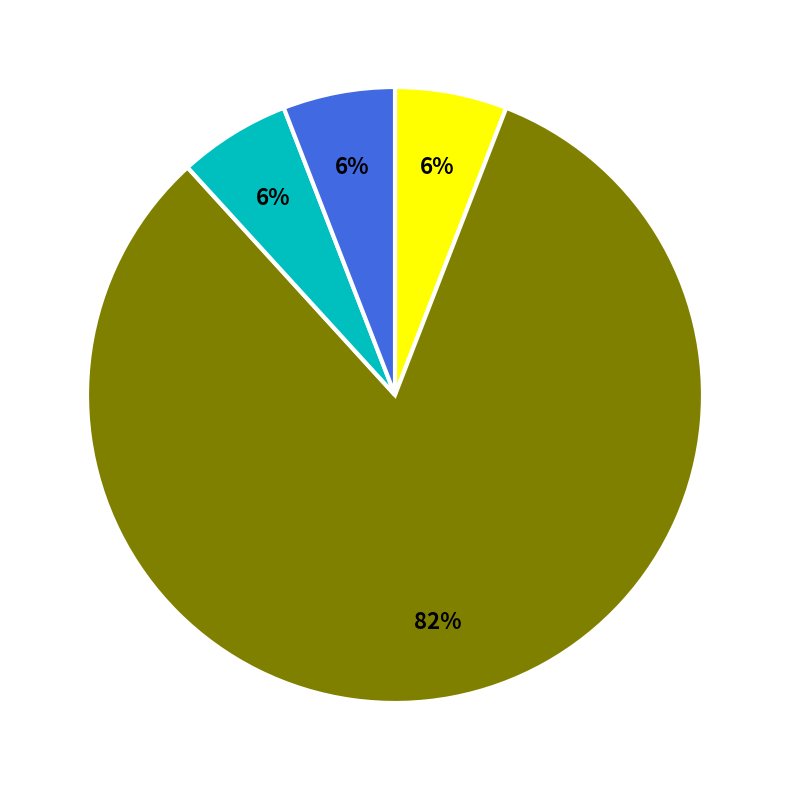

To the nearest percent, what is the average slice percentage?

25%